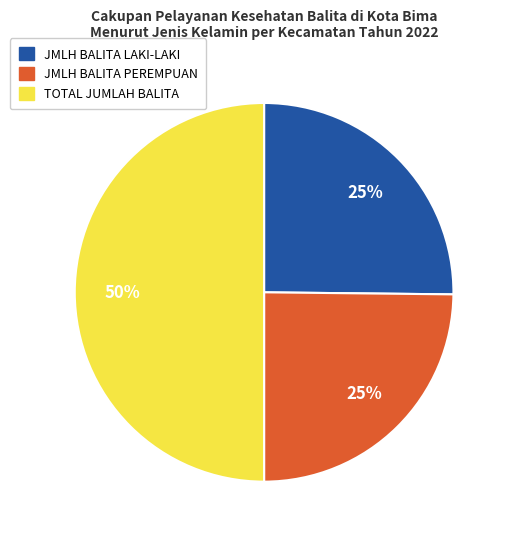

To the nearest percent, what is the difference between the largest and smallest slice percentages?

25%